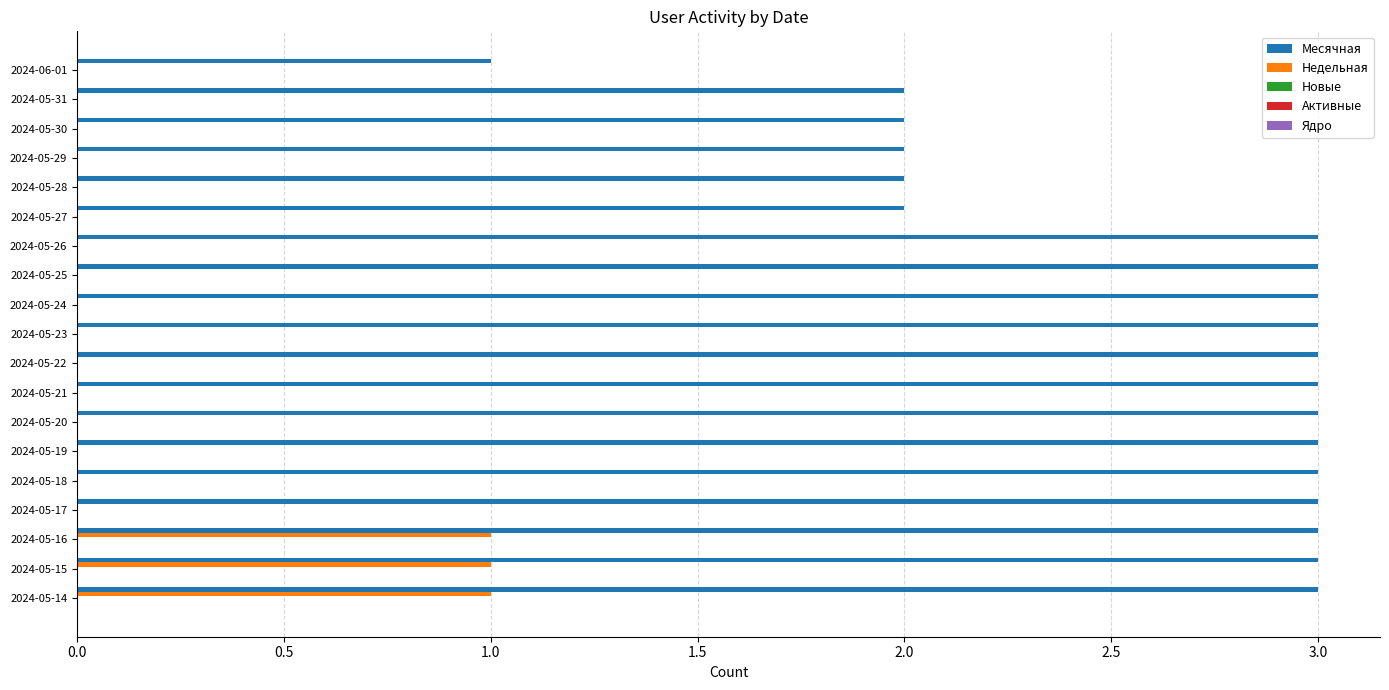

Which series changed the most between 2024-05-31 and 2024-05-20?

Месячная